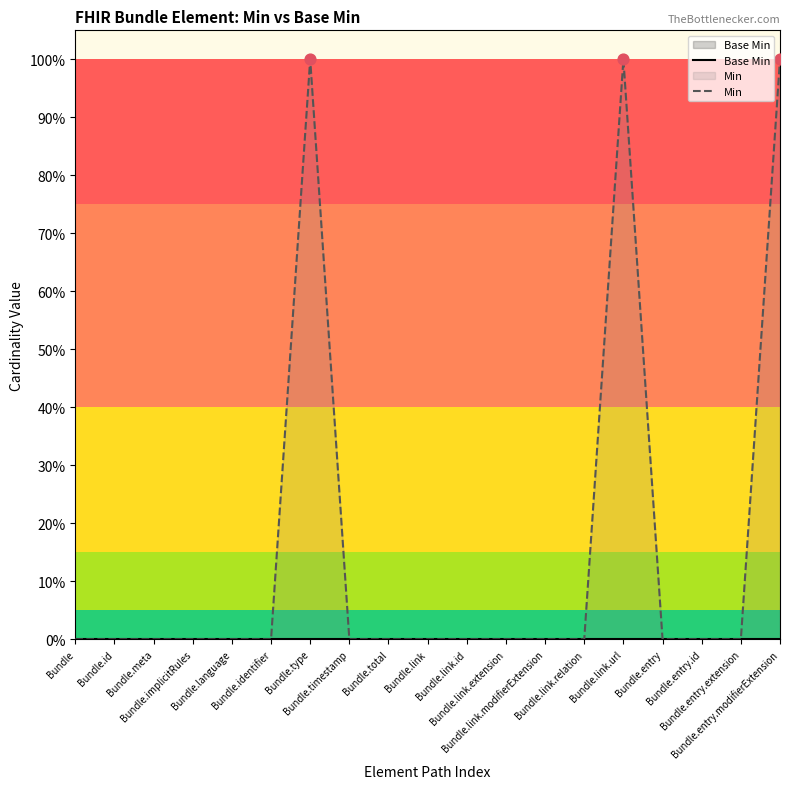

At which category is the sum across all series the highest?

Bundle.type